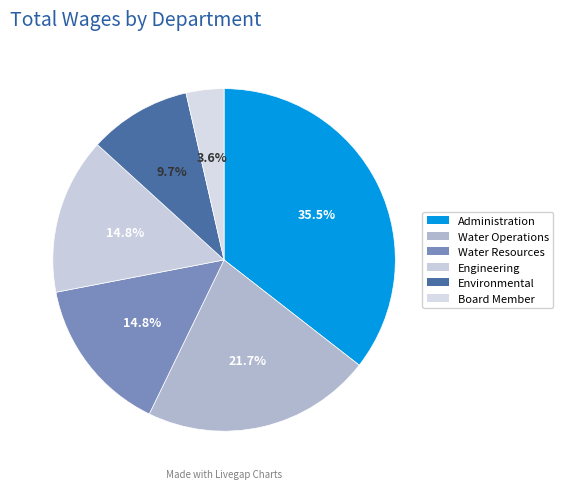

How many segments does this pie chart have?

6